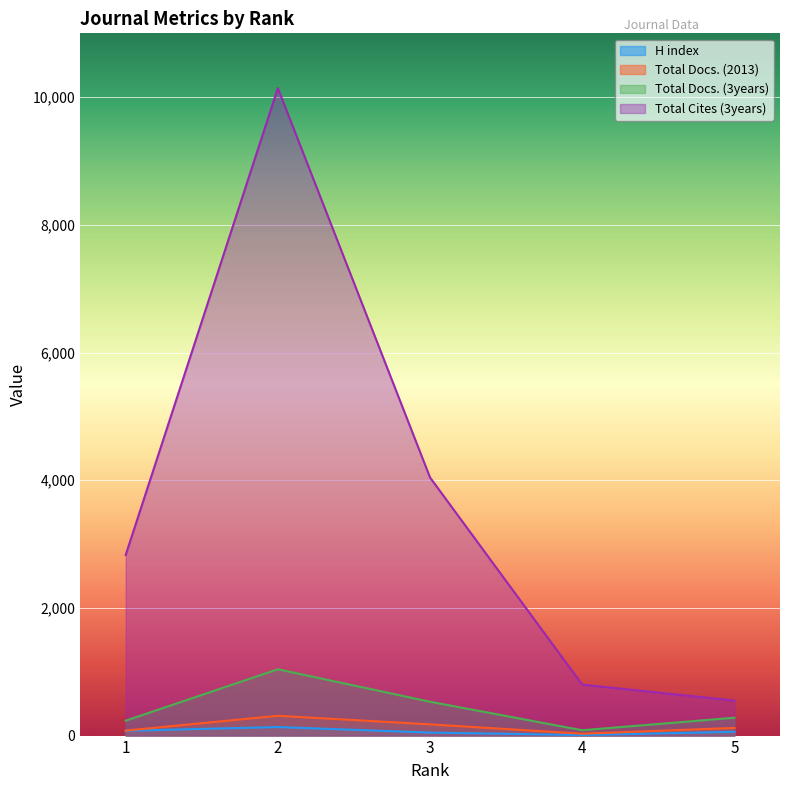

Reading right to left, extract all data points from this chart.

H index: 59	9	47	134	75
Total Docs. (2013): 120	29	176	310	78
Total Docs. (3years): 280	84	530	1039	234
Total Cites (3years): 548	798	4043	10141	2830